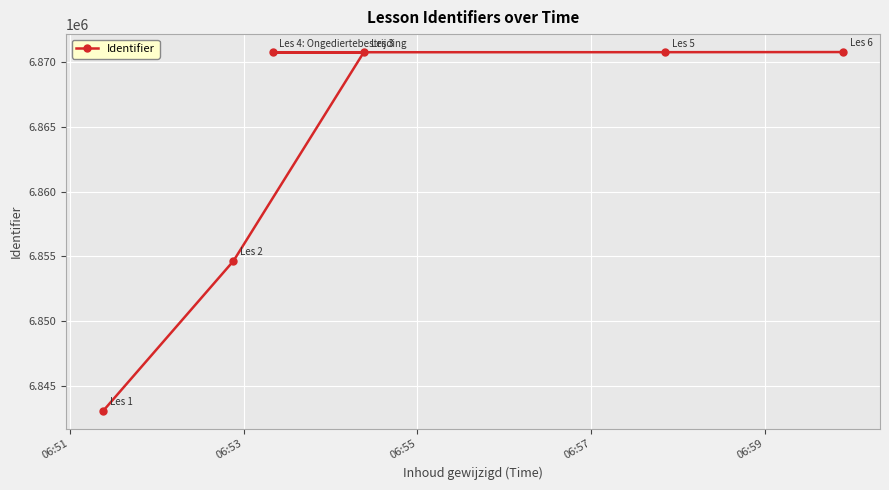

What is the value of the 3rd point from the left?

6870774